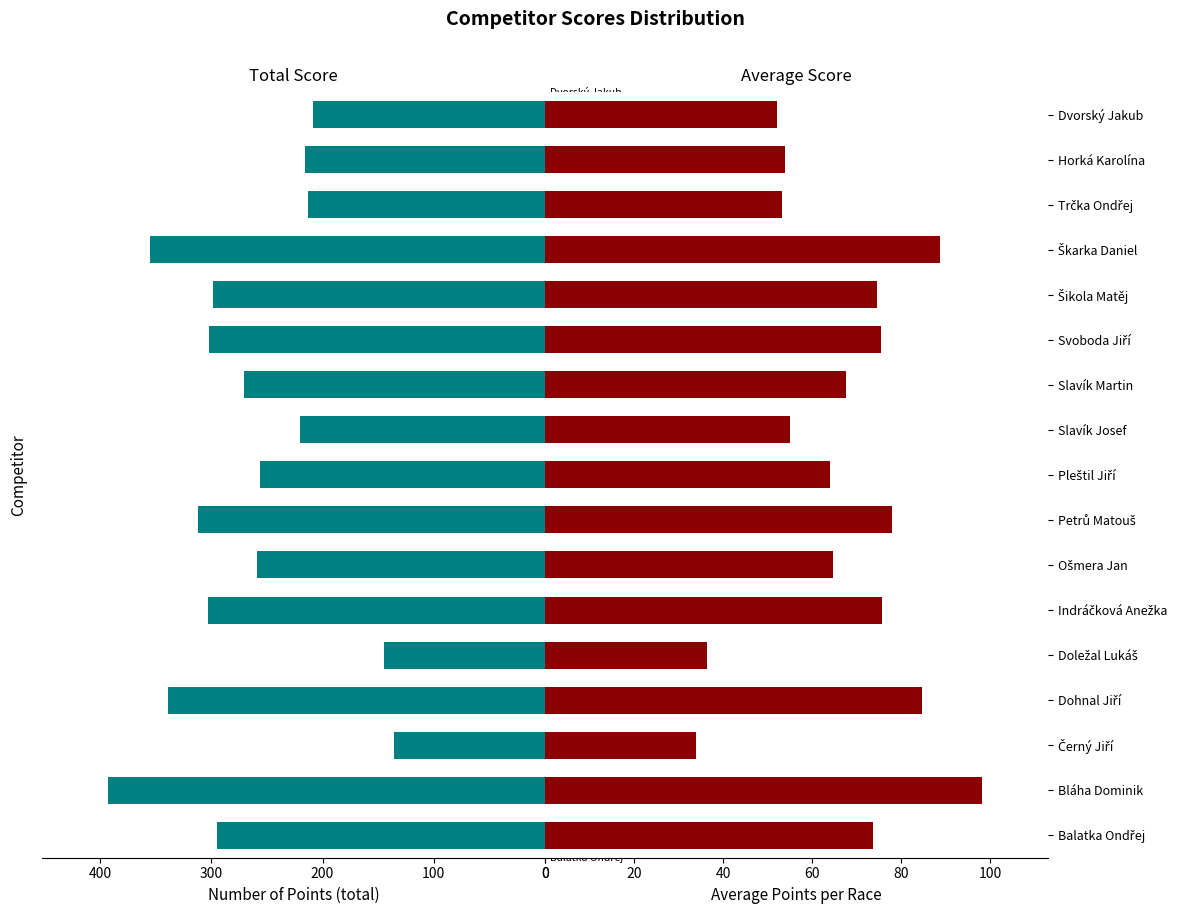

At how many categories does at least one series exceed 105?

17